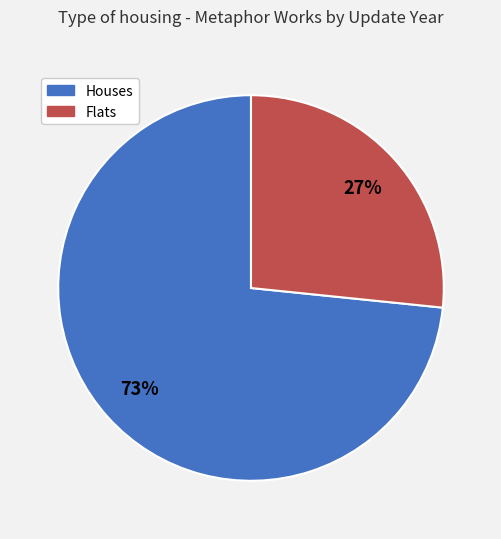

Does any single category account for the majority?

Yes